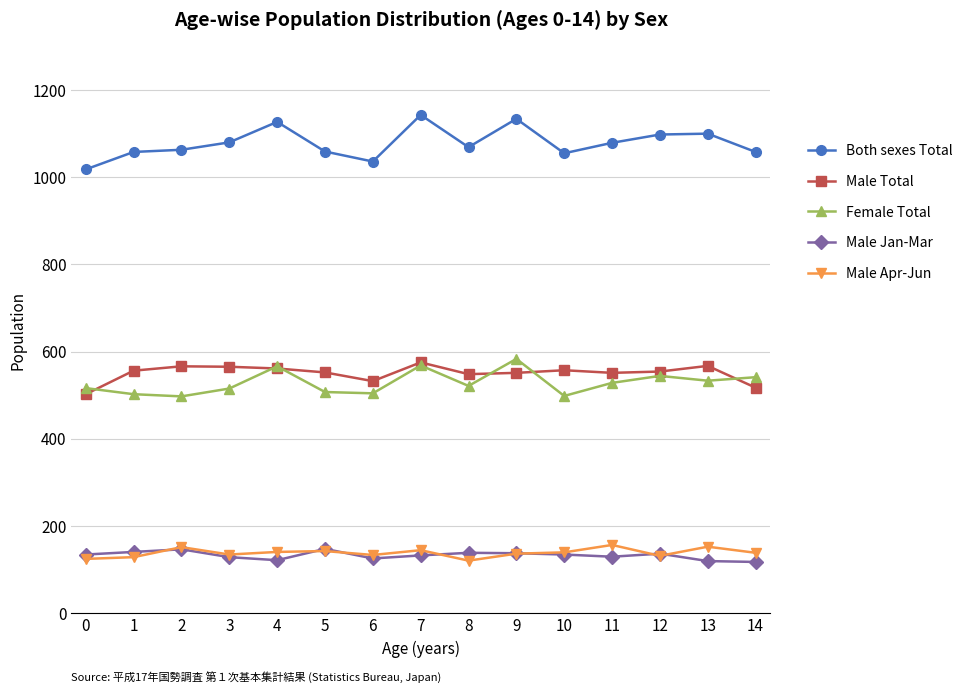

True or false: Male Apr-Jun and Male Total intersect in this chart.

False